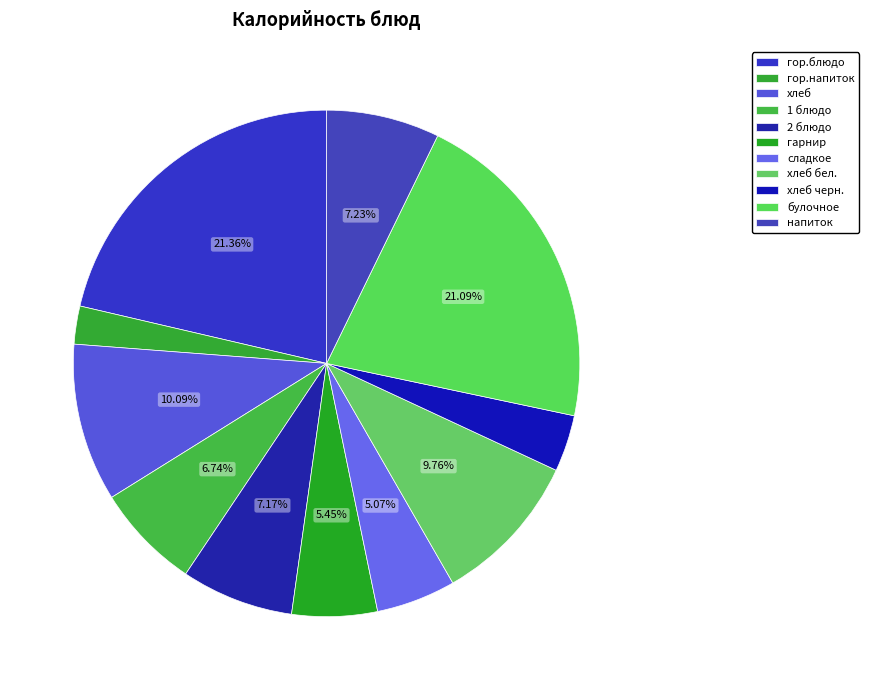

What percentage is the хлеб черн. slice, to the nearest percent?

4%